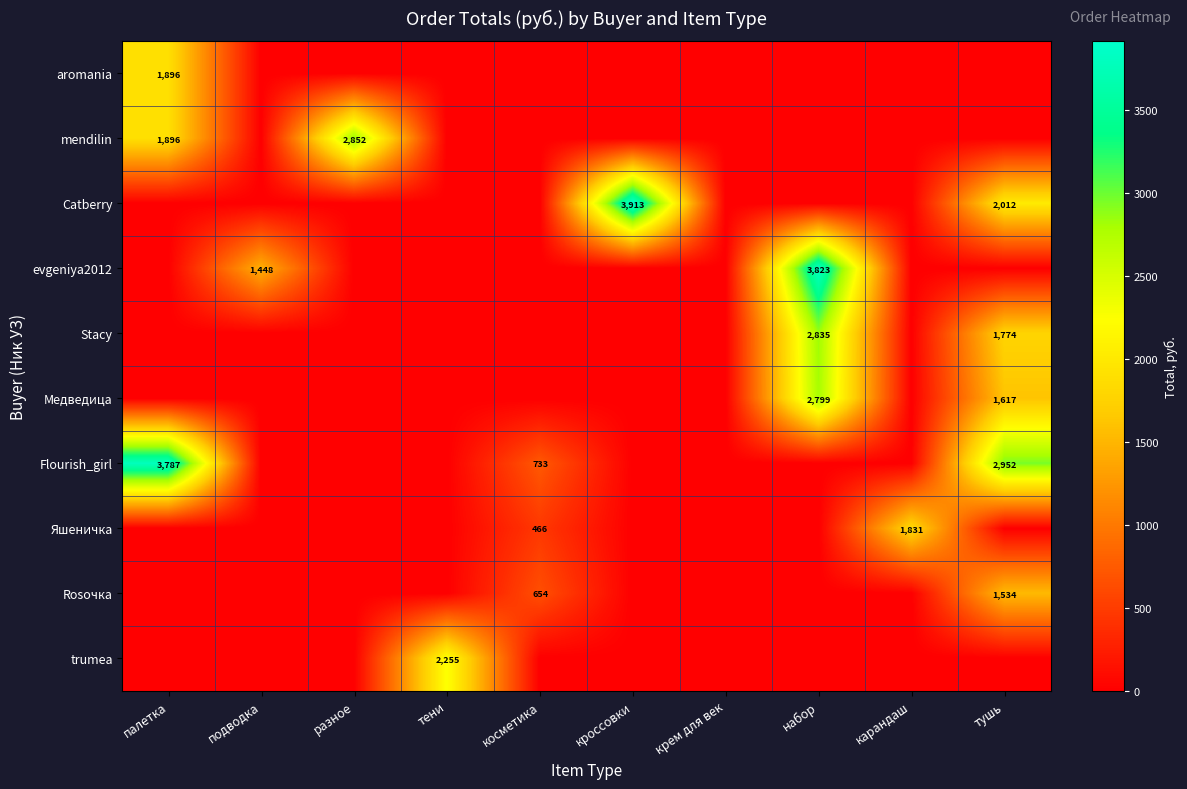

Is it true that mendilin equals 2852 at разное?

True